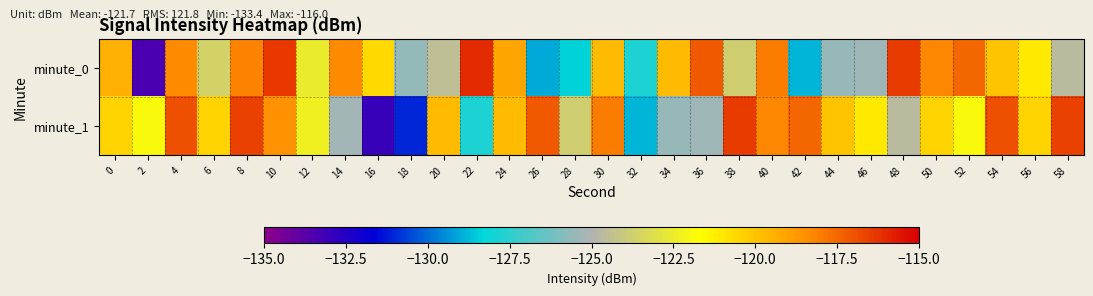

Which series changed the most between 14 and 48?

minute_0